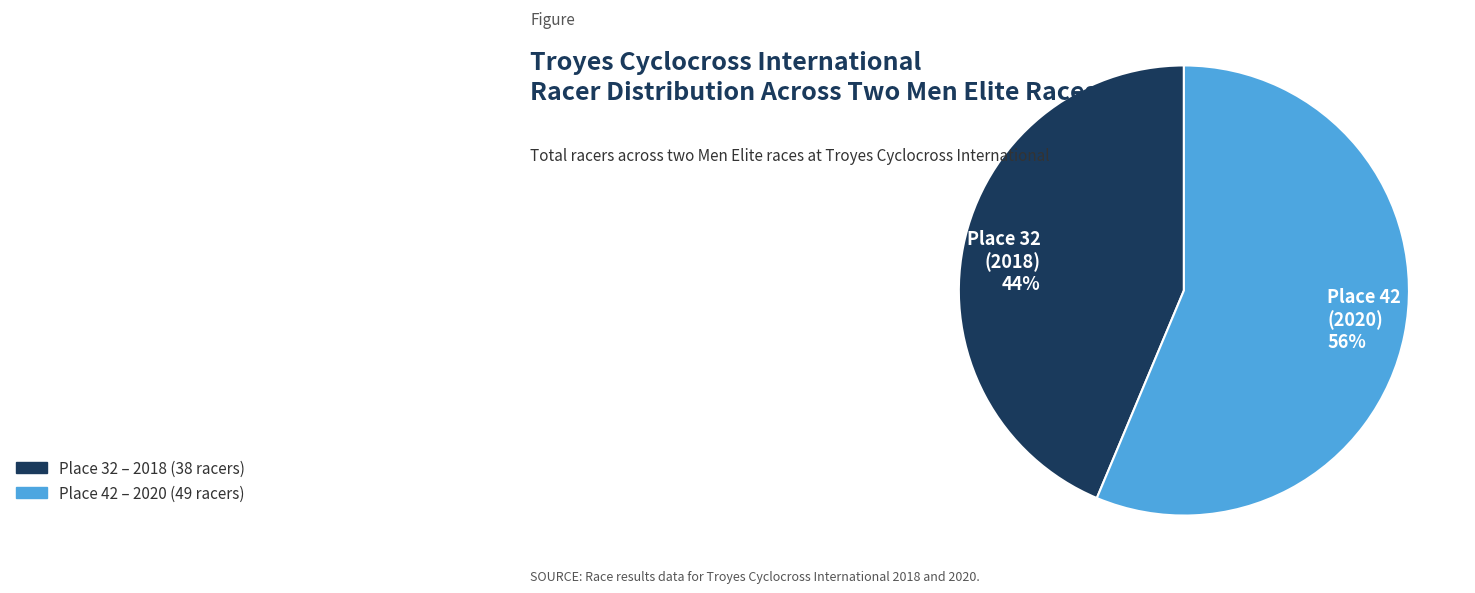

Is there a majority slice in this chart?

Yes